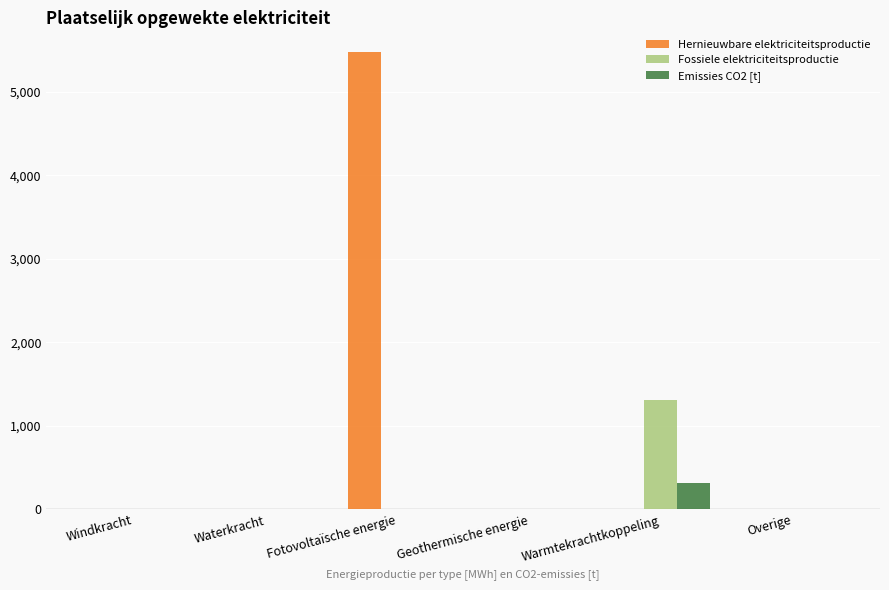

Reading right to left, what are all the values shown in this chart?

Hernieuwbare elektriciteitsproductie: Overige=0.0	Warmtekrachtkoppeling=0.0	Geothermische energie=0.0	Fotovoltaïsche energie=5473.4	Waterkracht=0.0	Windkracht=0.0
Fossiele elektriciteitsproductie: Overige=0.0	Warmtekrachtkoppeling=1309.5	Geothermische energie=0.0	Fotovoltaïsche energie=0.0	Waterkracht=0.0	Windkracht=0.0
Emissies CO2 [t]: Overige=0.0	Warmtekrachtkoppeling=311.2	Geothermische energie=0.0	Fotovoltaïsche energie=0.0	Waterkracht=0.0	Windkracht=0.0